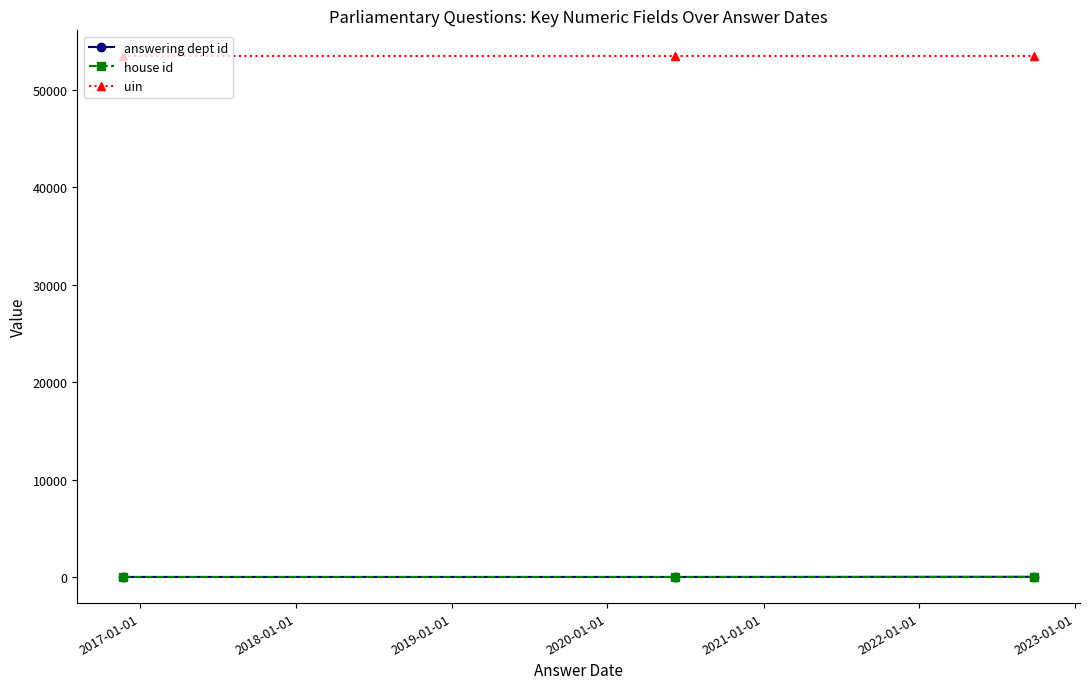

Which series has the largest total across all categories?

uin